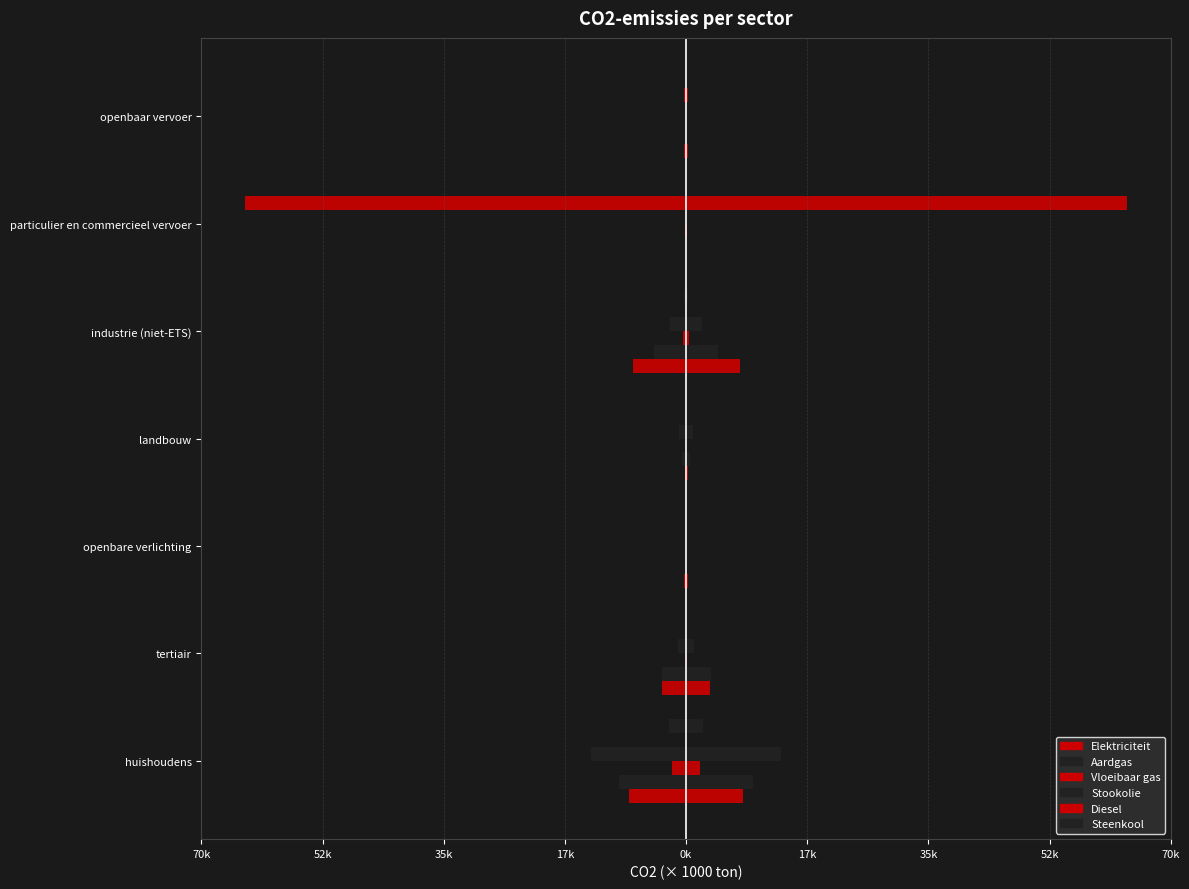

Does the chart contain stacked bars?

No